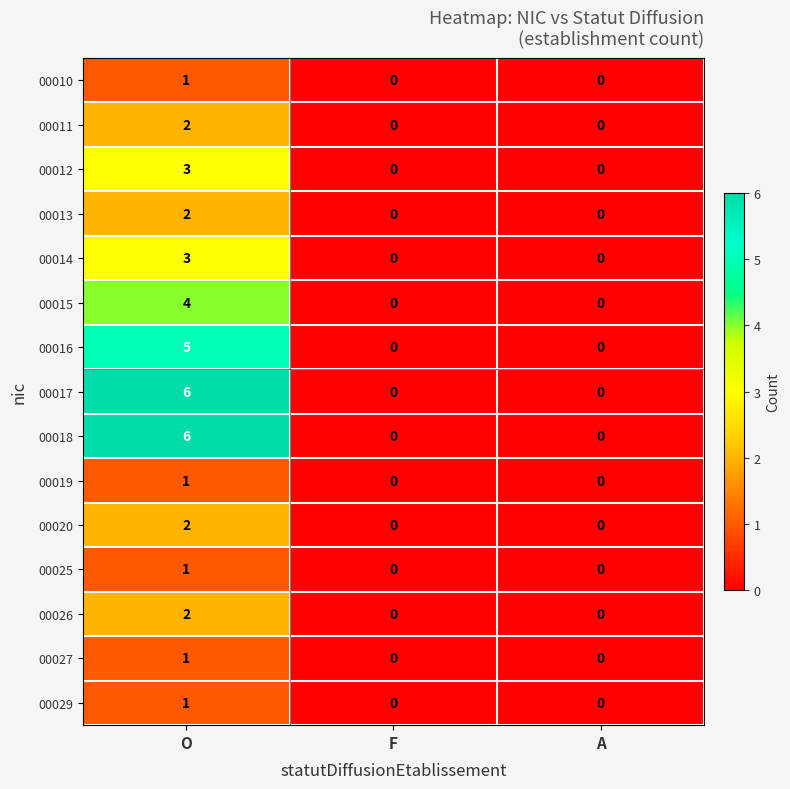

How many distinct data groups are displayed?

15